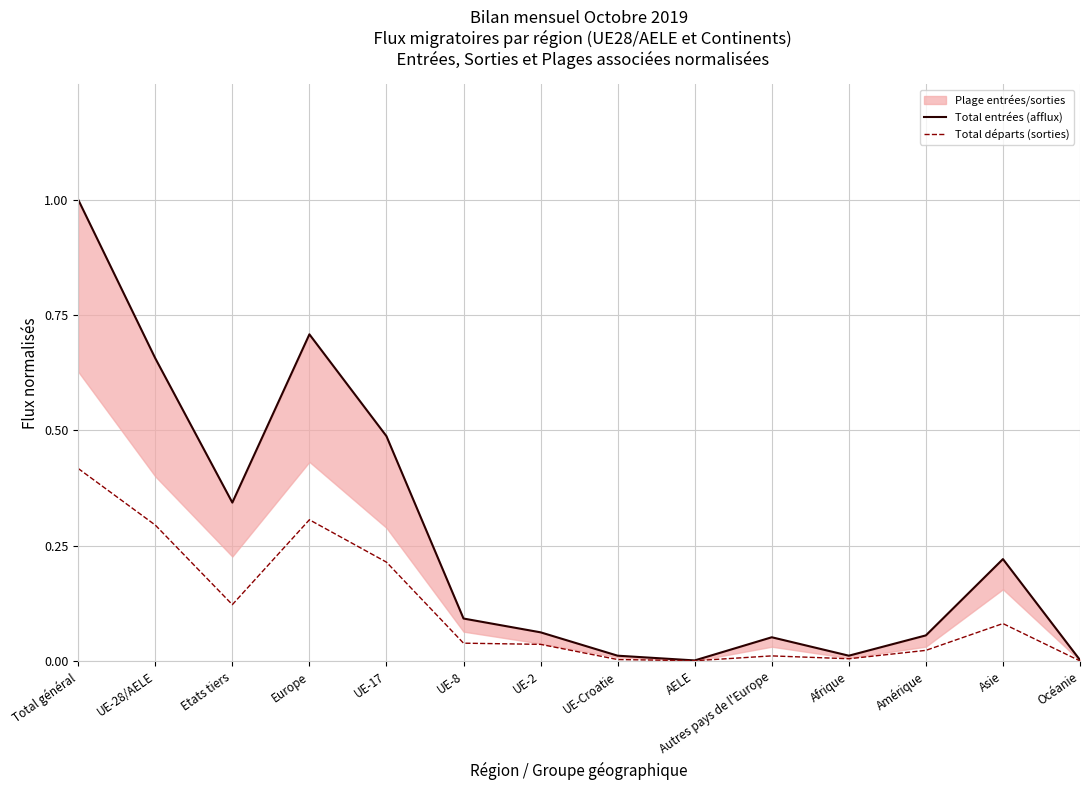

Rank the series by their average value, from highest to lowest.

Total entrées (afflux), Total départs (sorties)